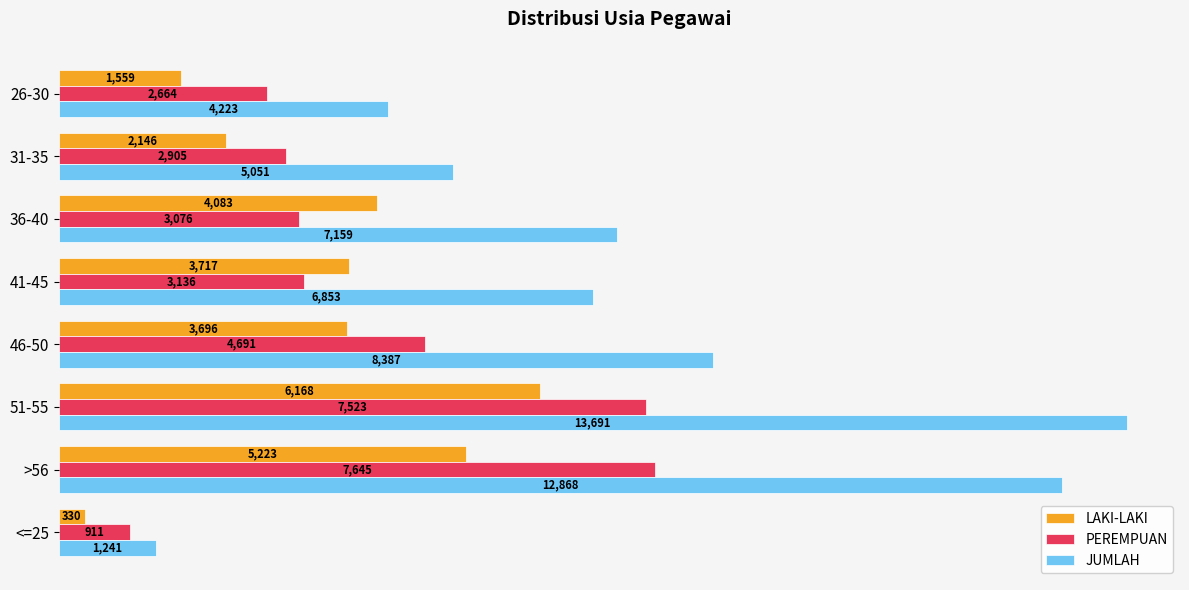

Which category has the highest value across all series?

51-55